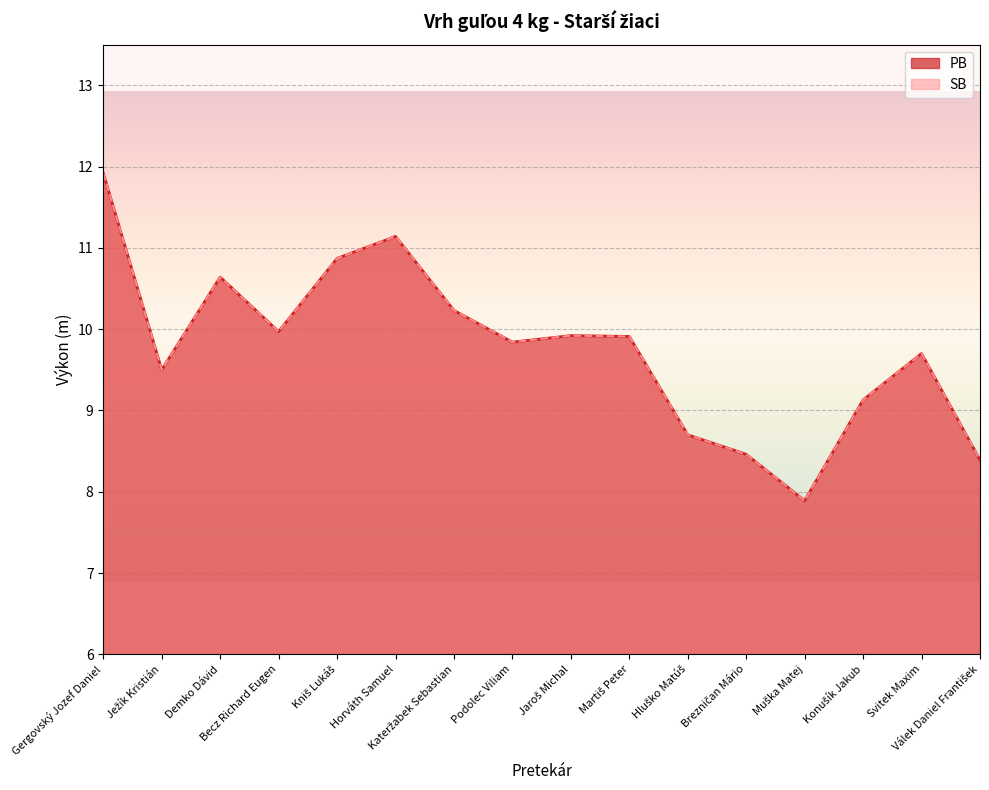

At how many categories does at least one series exceed 9?

12